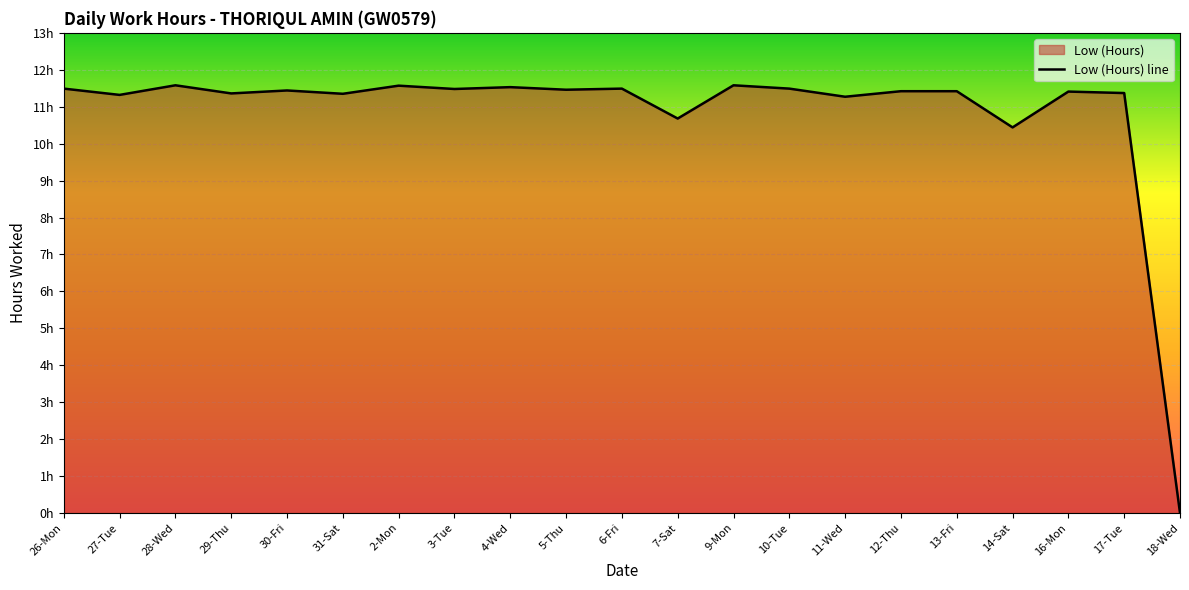

Which category has the highest value across all series?

28-Wed